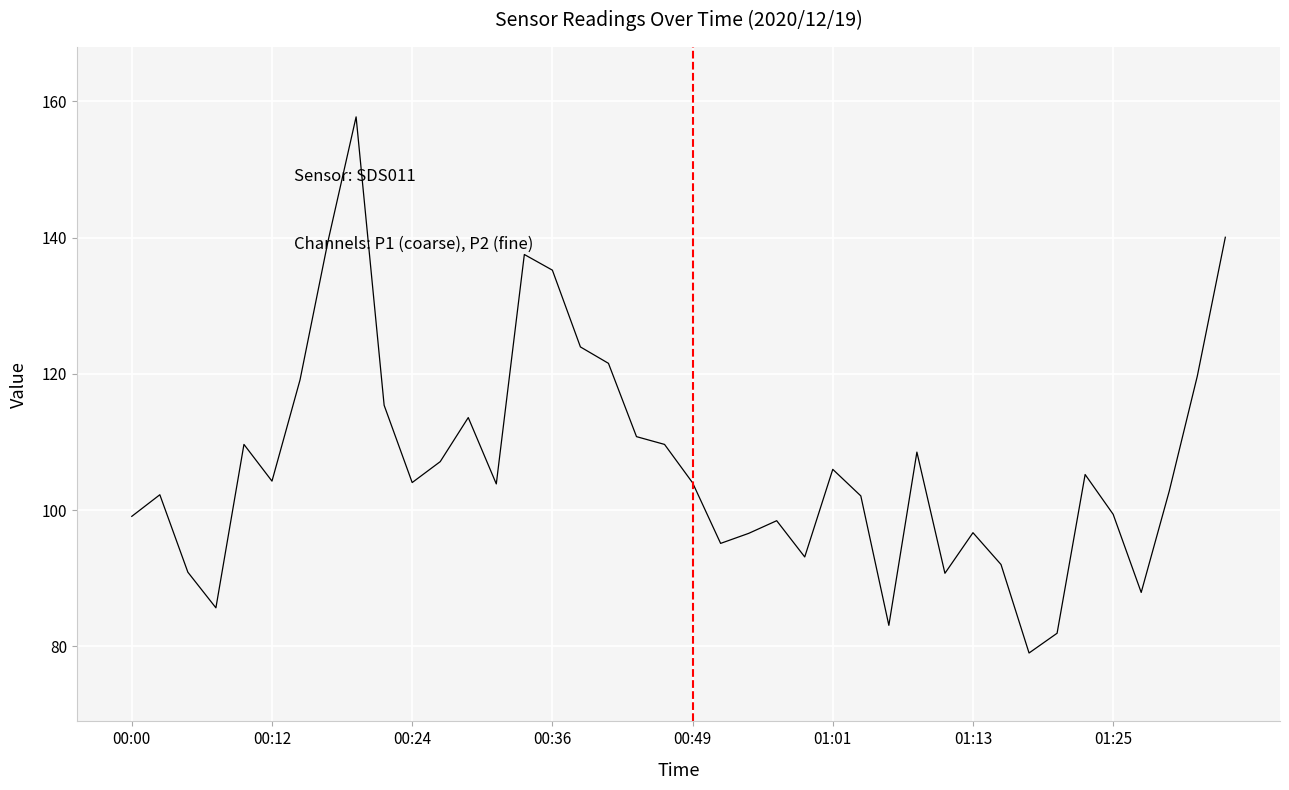

What is the difference between the second highest and minimum values?

61.0